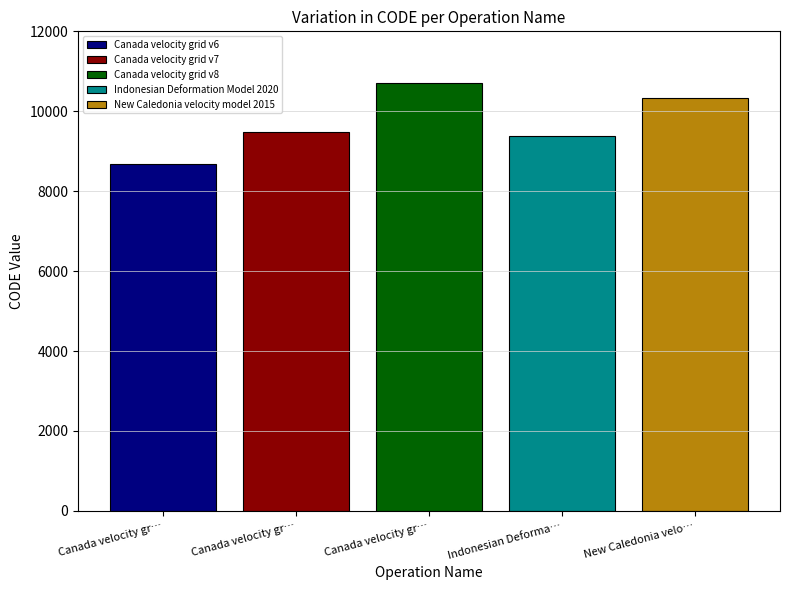

What is the maximum value for Indonesian Deformation Model 2020?

9375